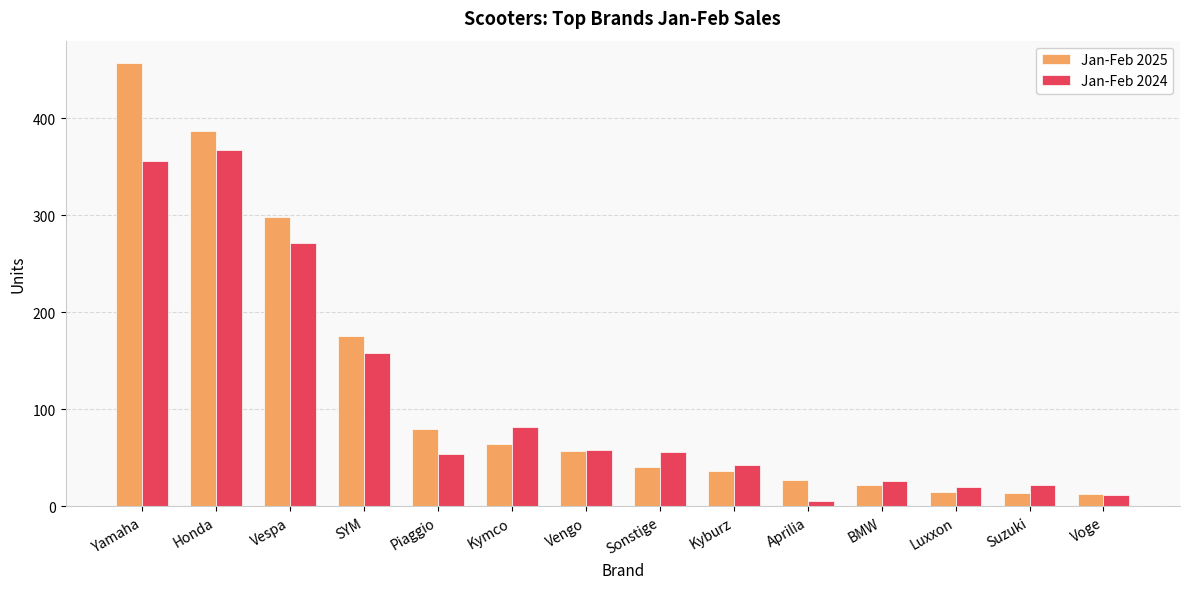

Which series has the largest total across all categories?

Jan-Feb 2025